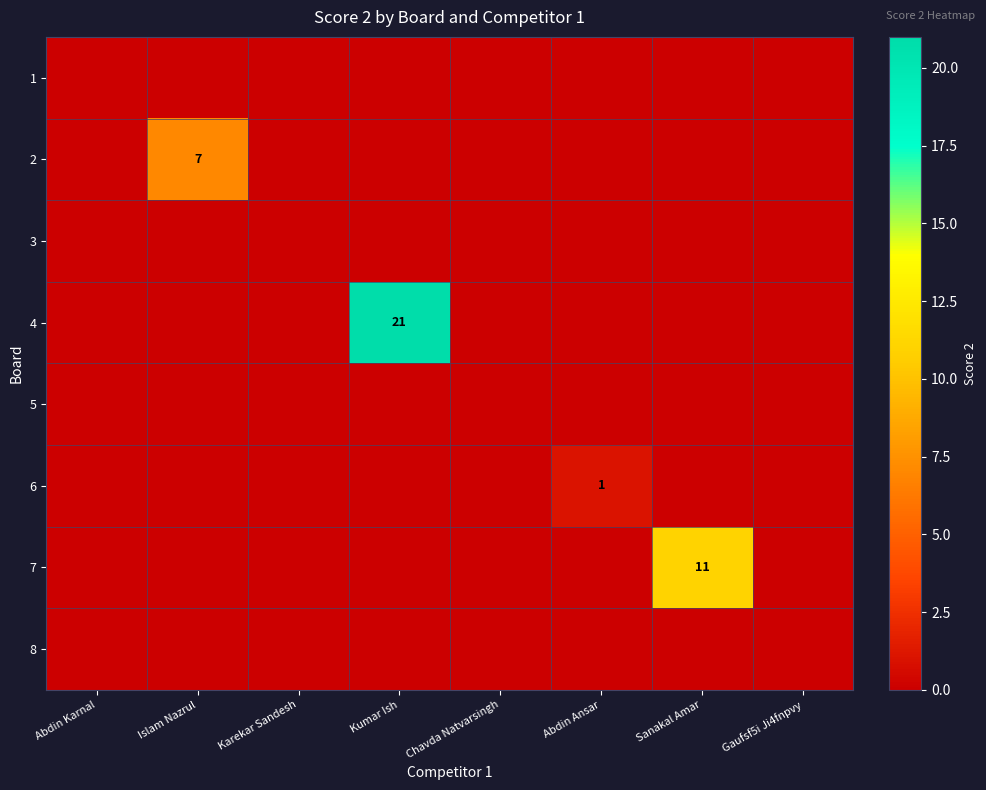

At which category does the chart reach its minimum across all series?

Abdin Karnal